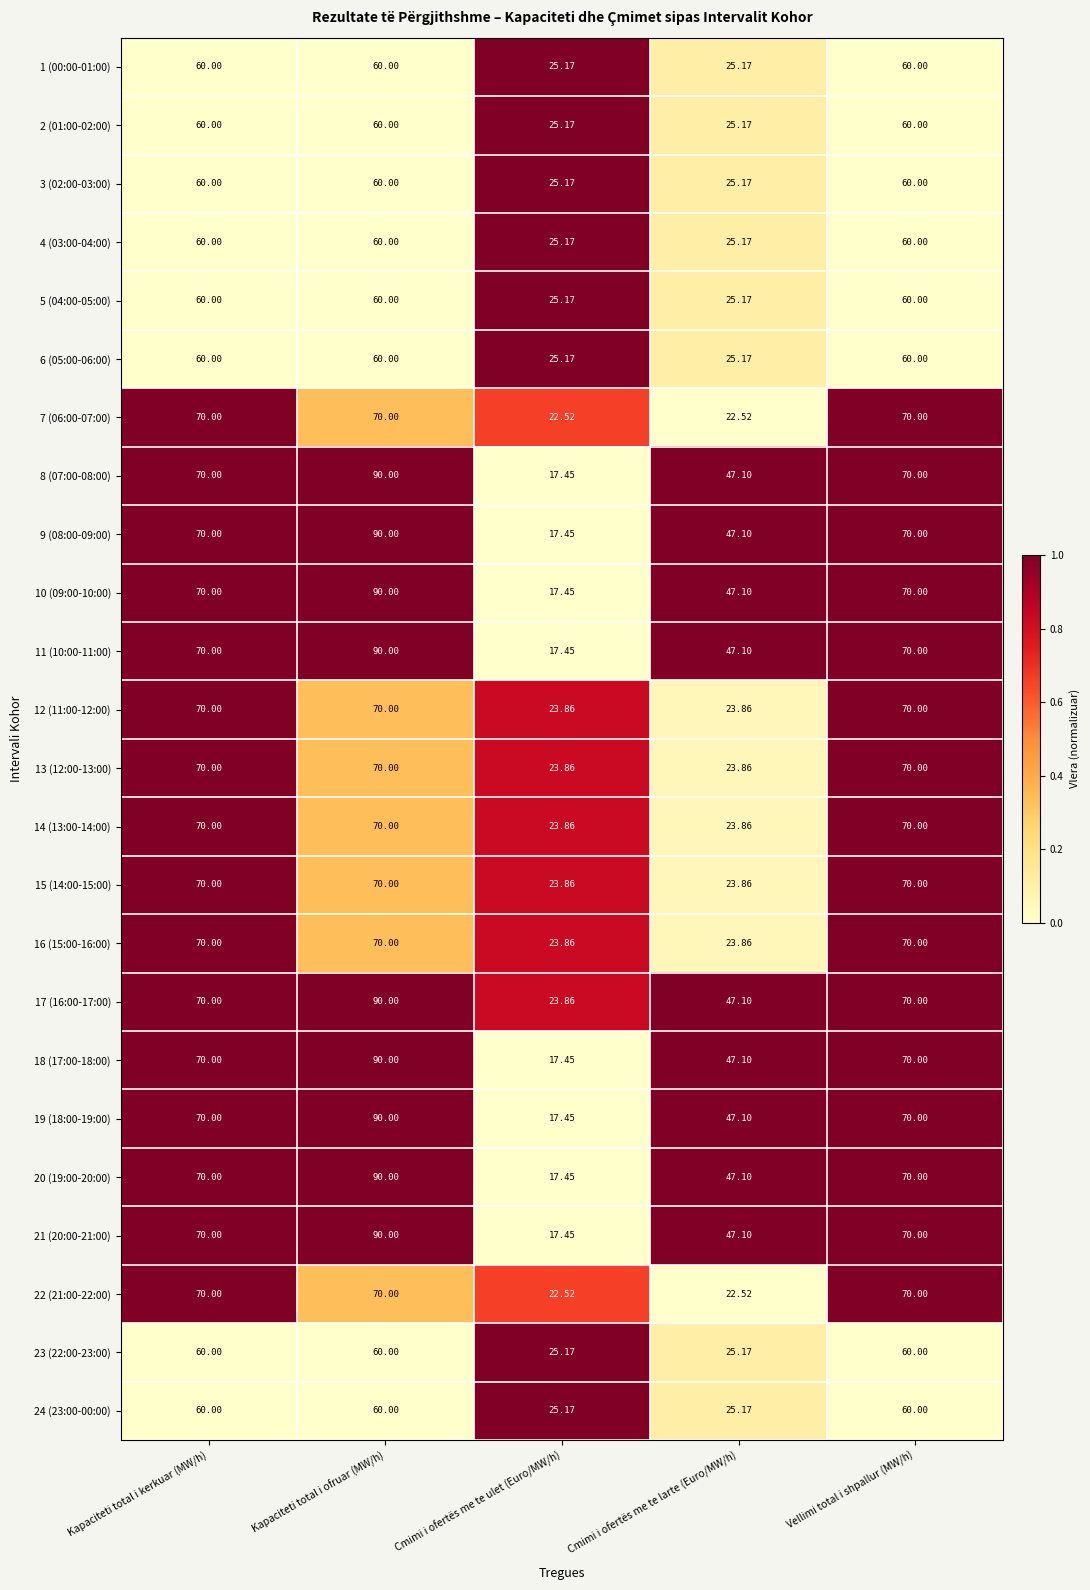

Which category has the lowest value in the 19 (18:00-19:00) series?

Cmimi i ofertës me te ulet (Euro/MW/h)